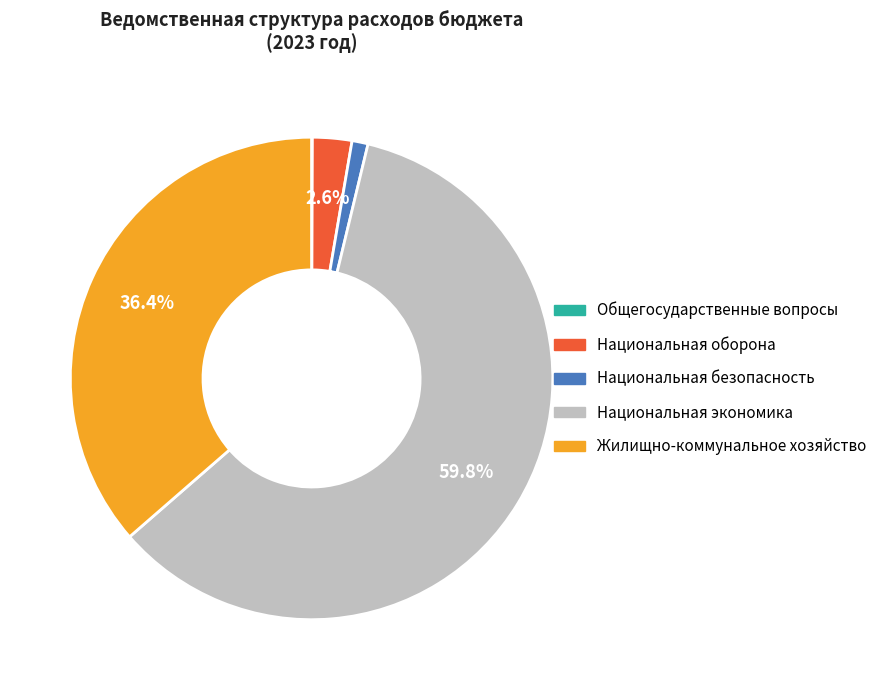

To the nearest percent, what is the difference between the largest and smallest slice percentages?

60%